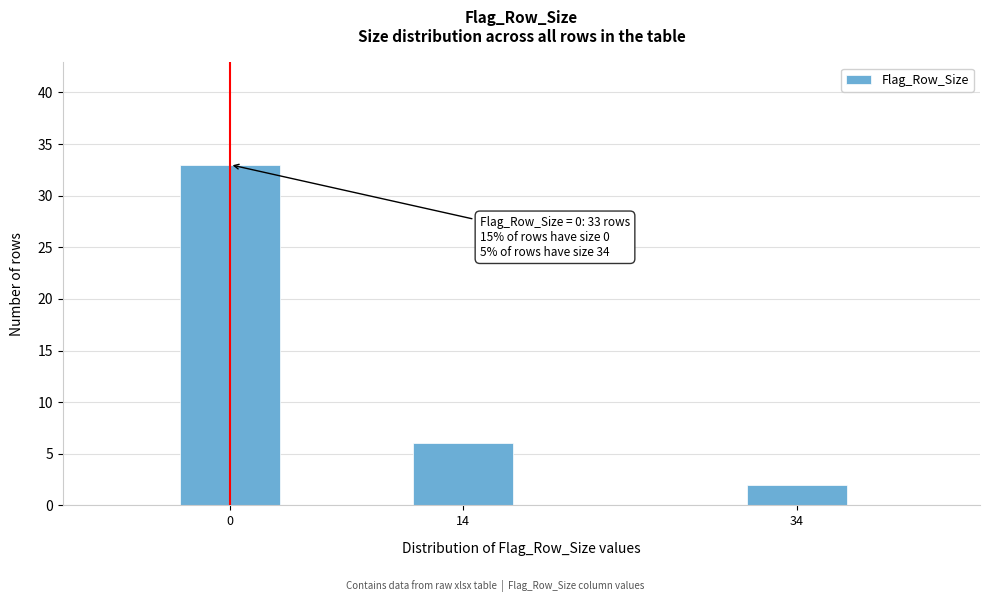

Reading left to right, transcribe all the data shown in this chart.

33	6	2